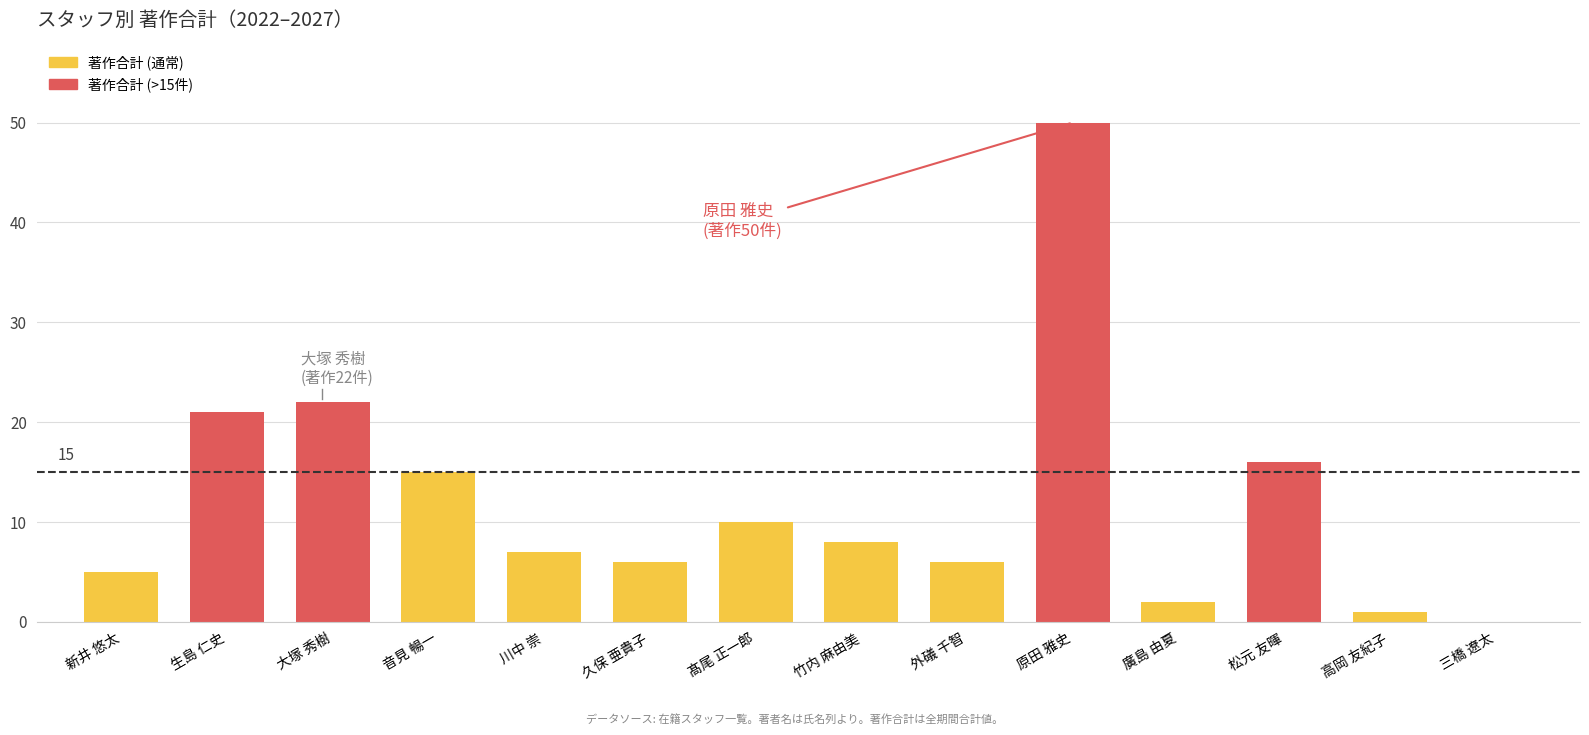

At which category does the chart reach its peak across all series?

原田 雅史